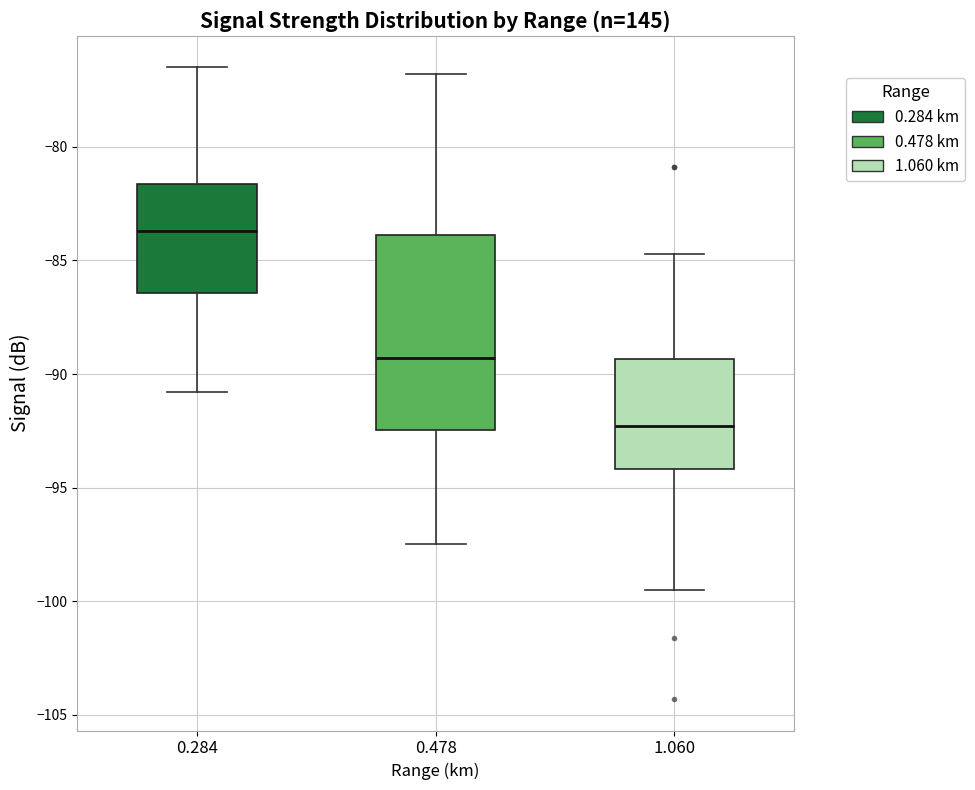

Where does the upper whisker of the box at x = 0.284 end on the y-axis? The values are not printed on the chart, so give them approximately, as read against the axis.

-76.5